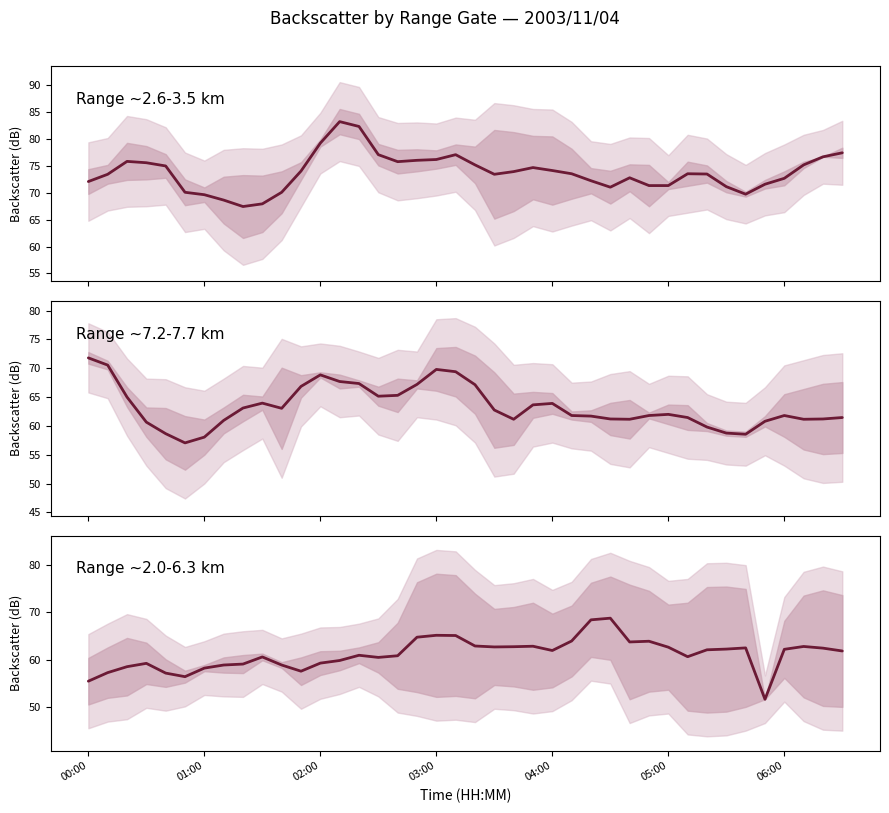

At 04:00, list the series in order from smallest to largest.

Range ~2.0-6.3 km, Range ~7.2-7.7 km, Range ~2.6-3.5 km